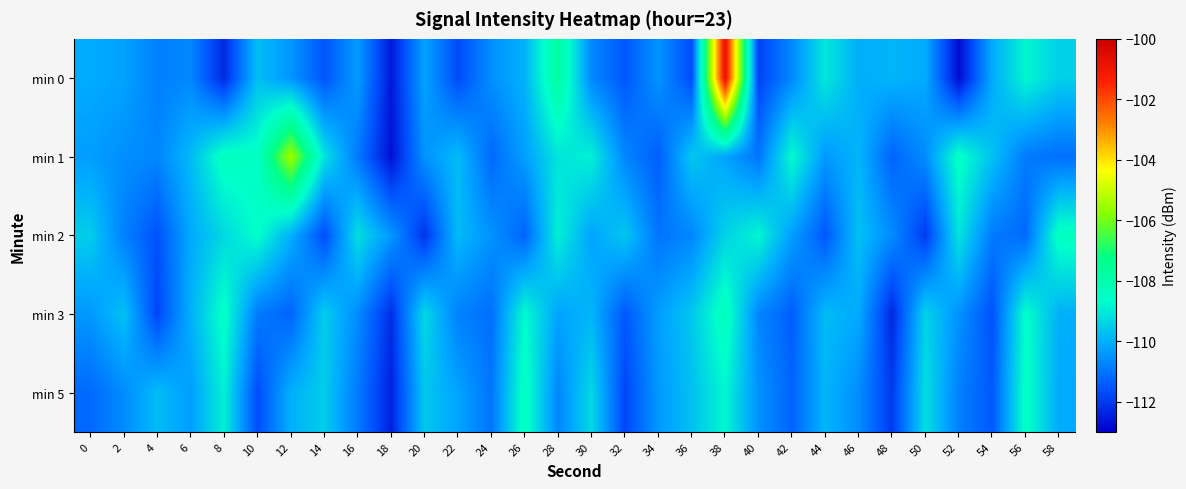

What is the greatest value displayed?

-100.8